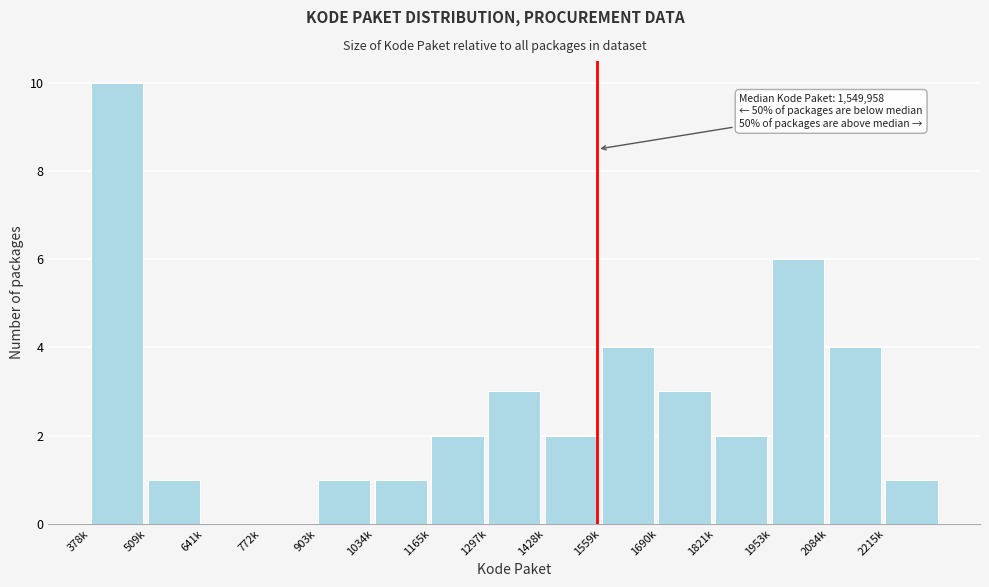

Reading left to right, list all the values displayed in this chart.

378k=10	509k=1	641k=0	772k=0	903k=1	1034k=1	1165k=2	1297k=3	1428k=2	1559k=4	1690k=3	1821k=2	1953k=6	2084k=4	2215k=1